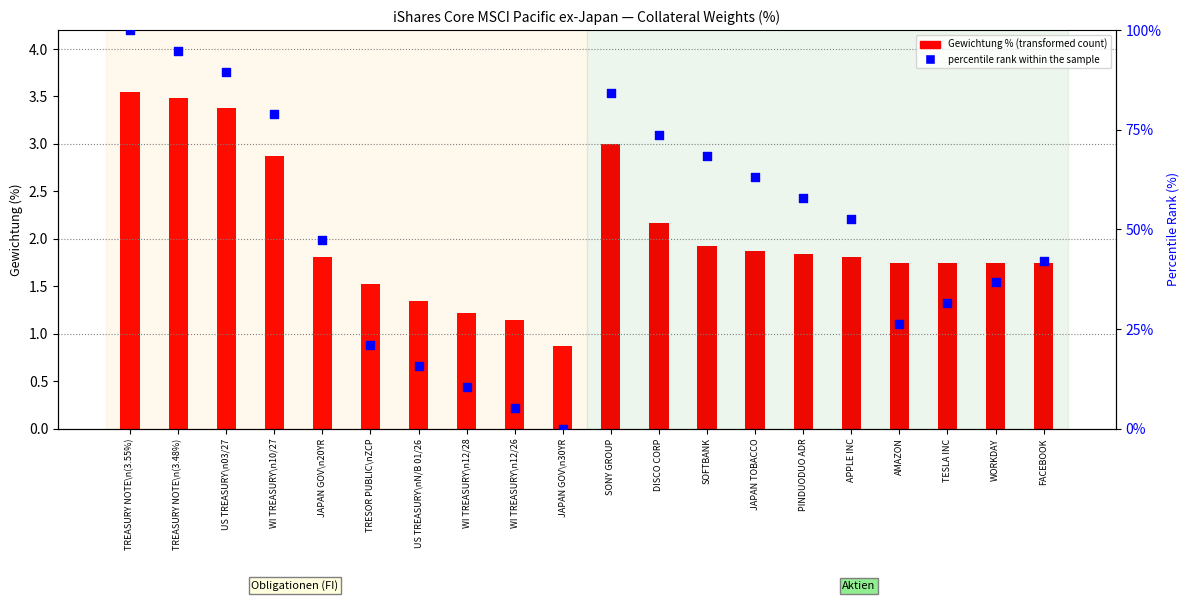

What is the total value across all series at 4?

3.7